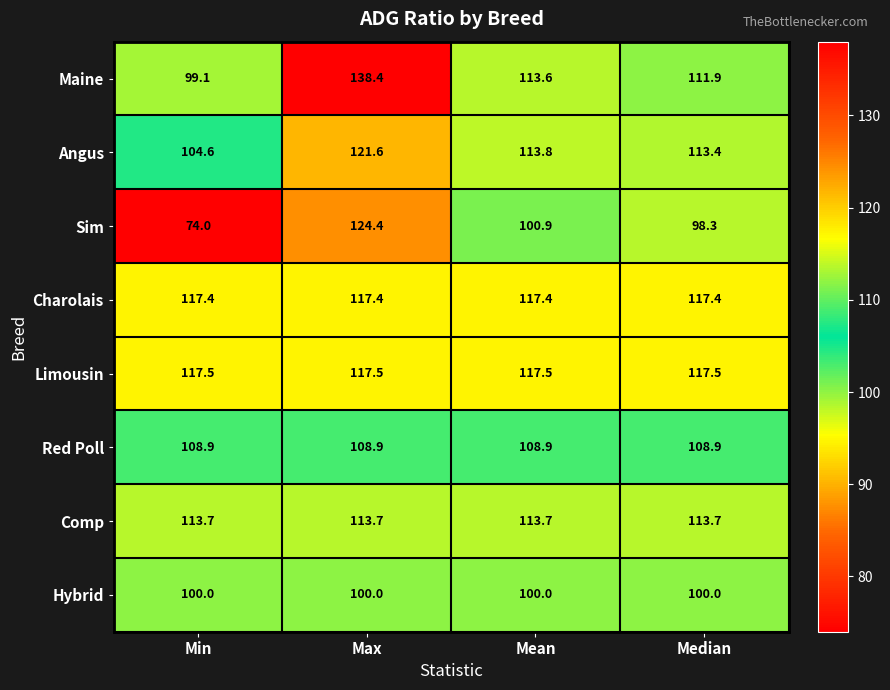

List the series in order of their peak value, highest first.

Maine, Sim, Angus, Limousin, Charolais, Comp, Red Poll, Hybrid